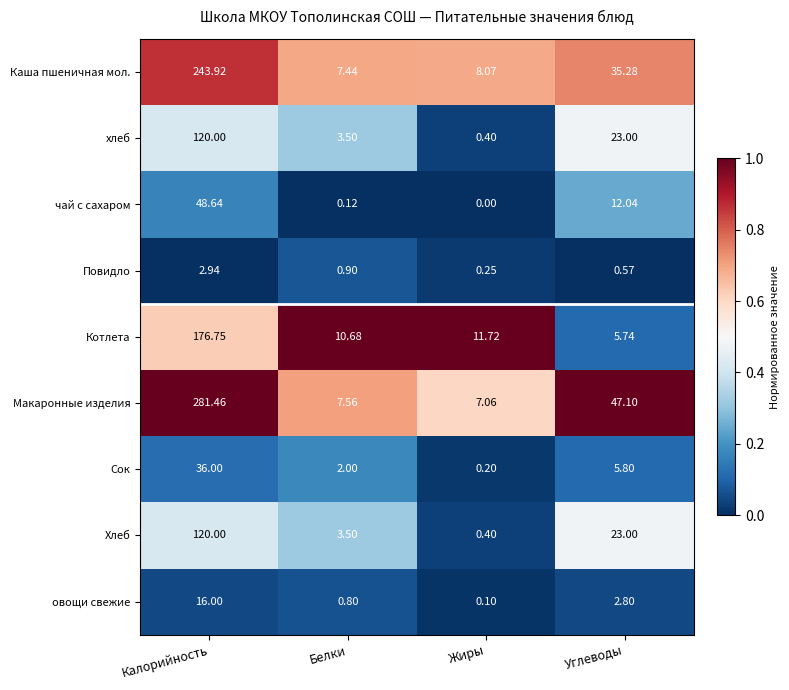

Where is Макаронные изделия nearest to the value 144?

Углеводы